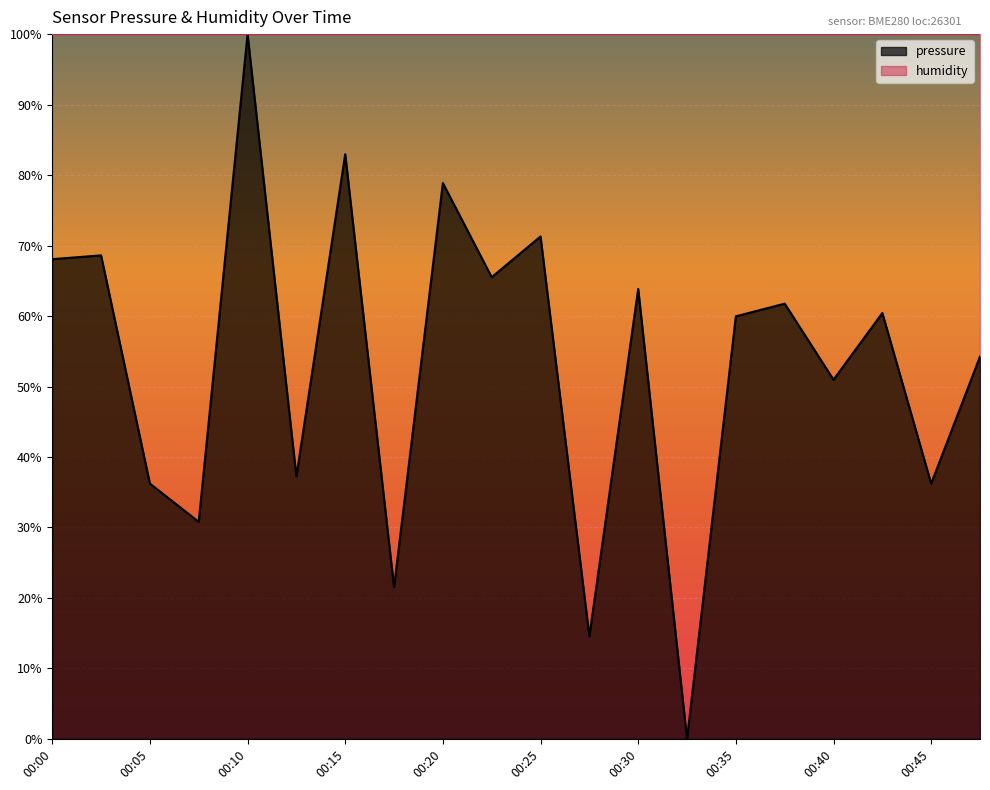

Reading right to left, extract all data points from this chart.

00:47=54.2	00:45=36.2	00:42=60.4	00:40=51.0	00:37=61.8	00:35=60.0	00:32=0.0	00:30=63.8	00:28=14.5	00:25=71.3	00:23=65.5	00:20=78.9	00:18=21.5	00:15=83.0	00:13=37.2	00:10=100.0	00:08=30.8	00:05=36.2	00:03=68.6	00:00=68.1